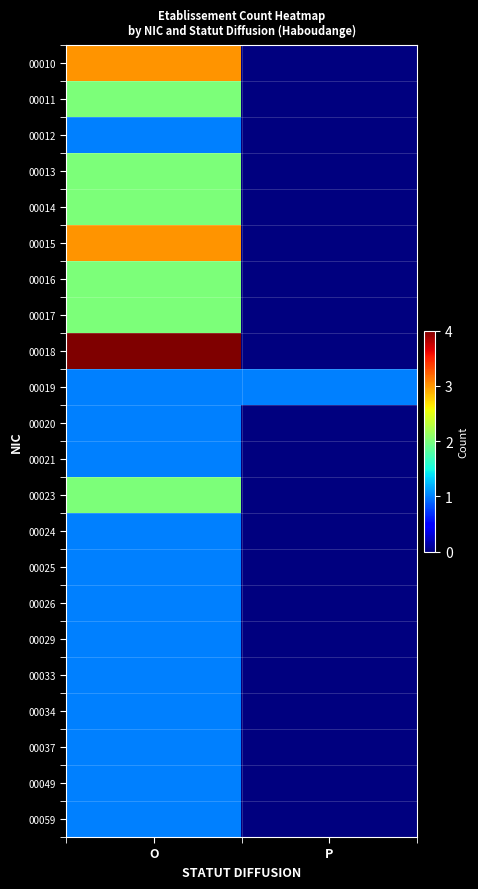

Between O and P, which is larger?

O